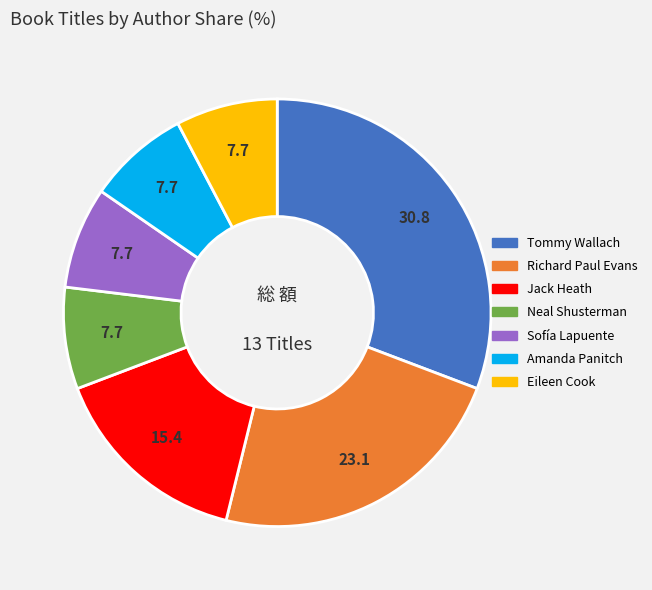

Is there a majority slice in this chart?

No